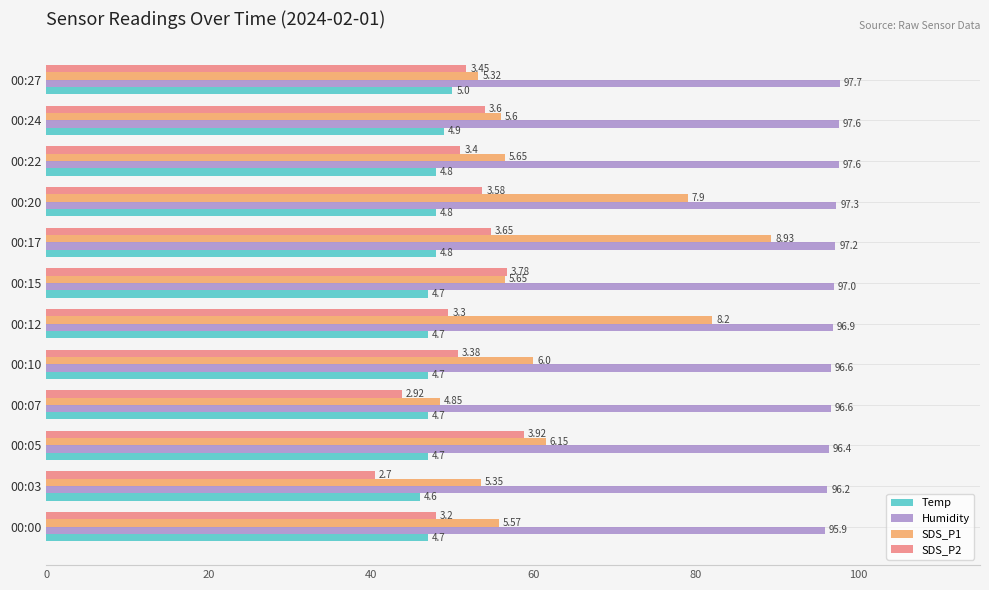

What are all the series names shown in the legend?

Temp, Humidity, SDS_P1, SDS_P2